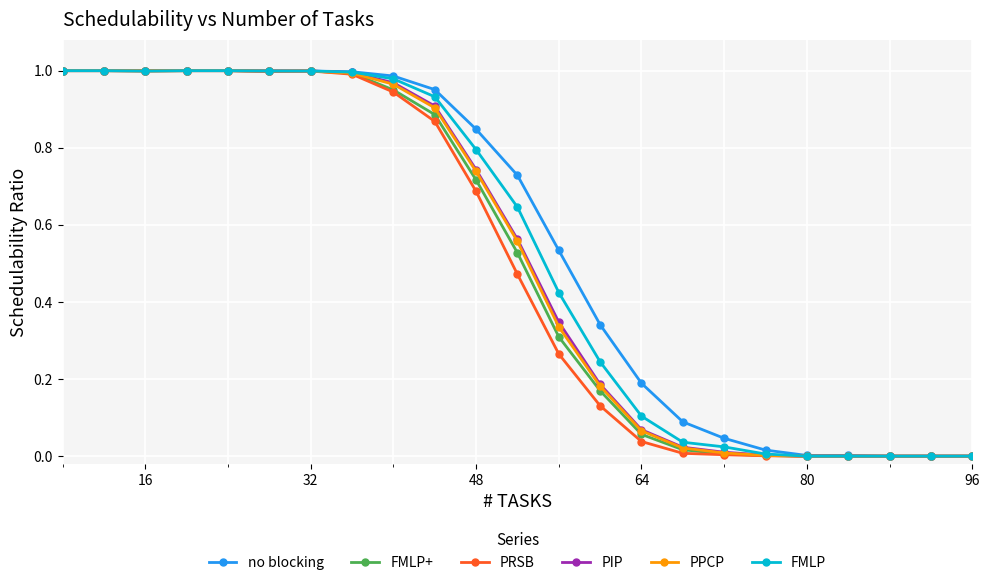

What are all the series names shown in the legend?

no blocking, FMLP+, PRSB, PIP, PPCP, FMLP